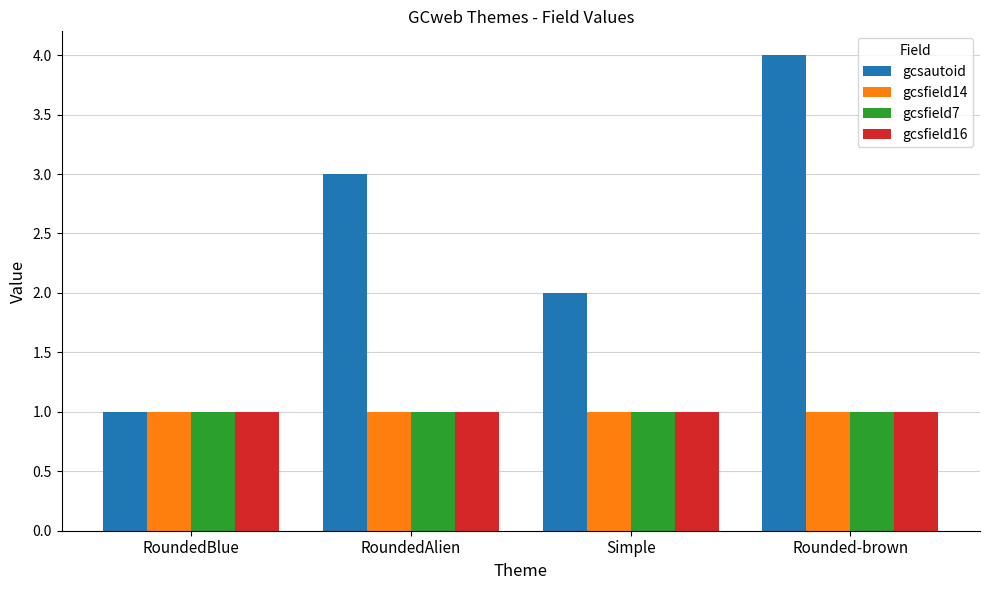

Reading left to right, transcribe all the data shown in this chart.

gcsautoid: 1	3	2	4
gcsfield14: 1	1	1	1
gcsfield7: 1	1	1	1
gcsfield16: 1	1	1	1